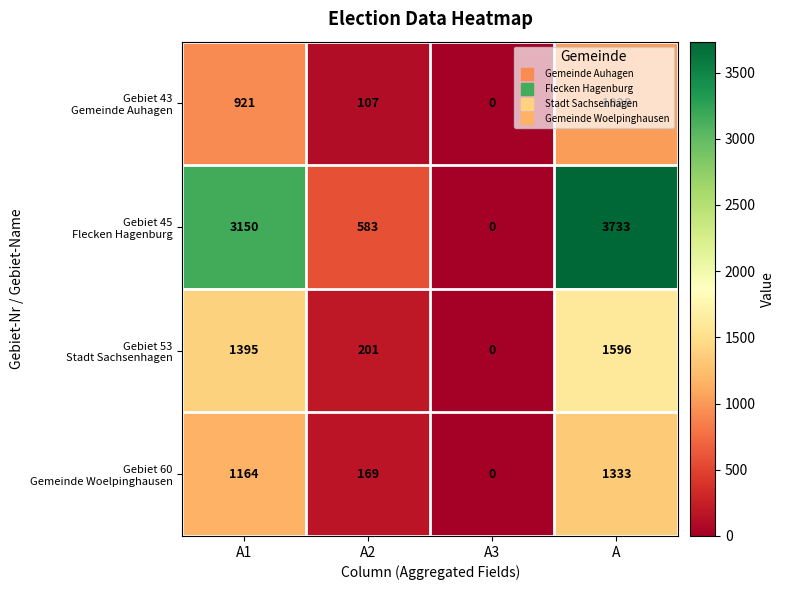

Which label corresponds to the largest value in the chart?

A